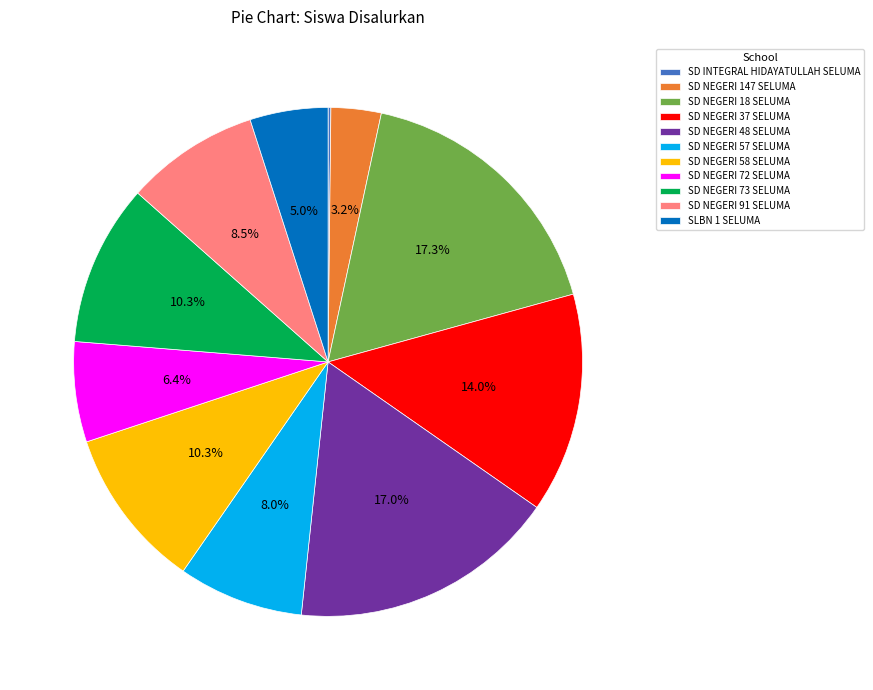

Approximately how many times larger is the value at SD NEGERI 57 SELUMA compared to SD NEGERI 37 SELUMA?

0.6